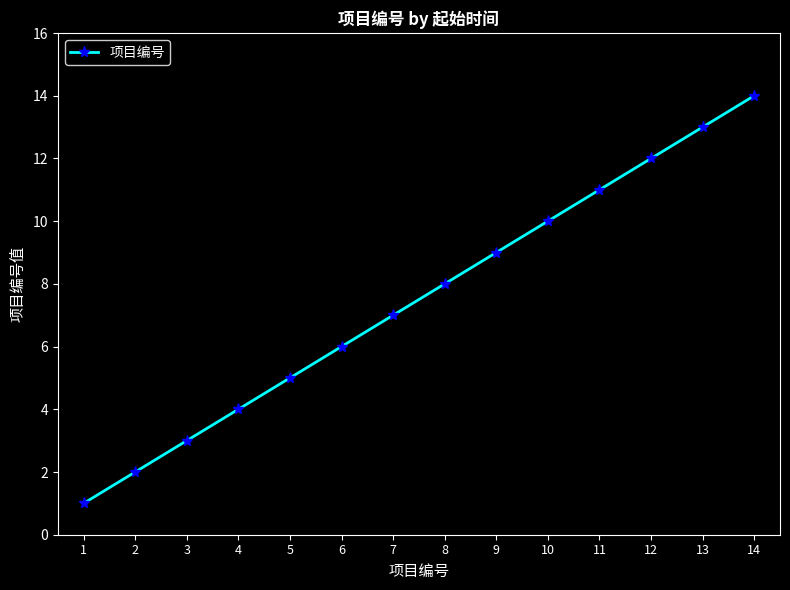

Does the chart have visible grid lines?

No